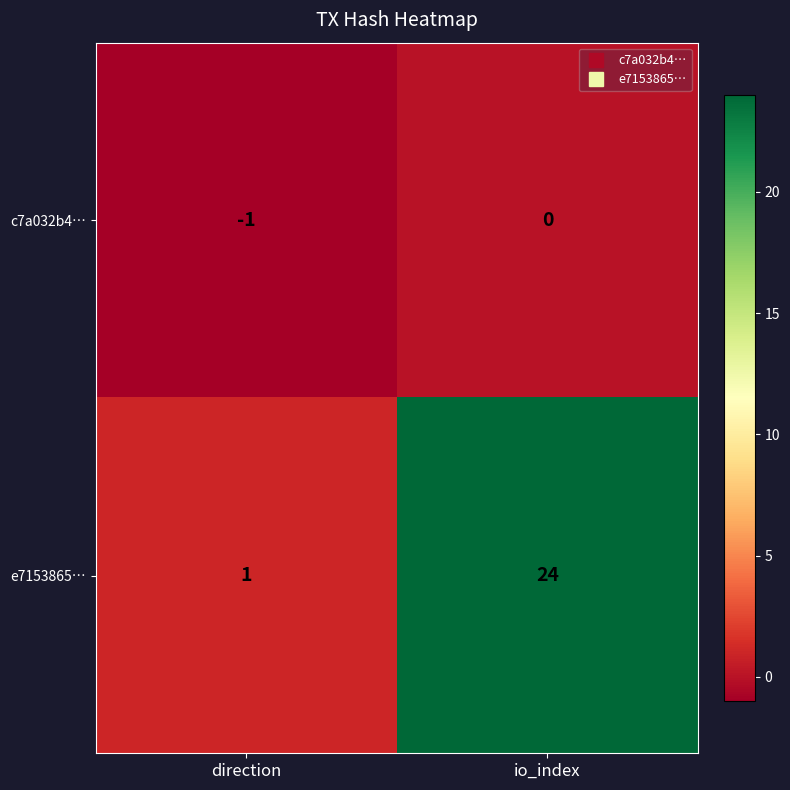

What is the maximum value shown in the chart?

24